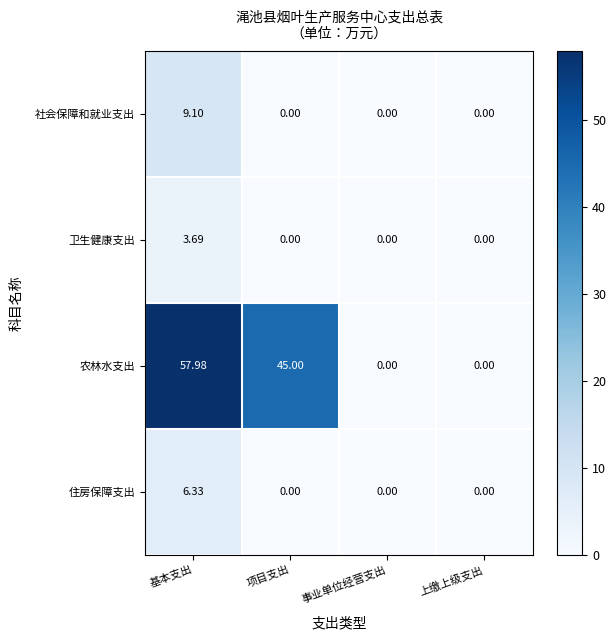

Which series has the largest range (max minus min)?

农林水支出